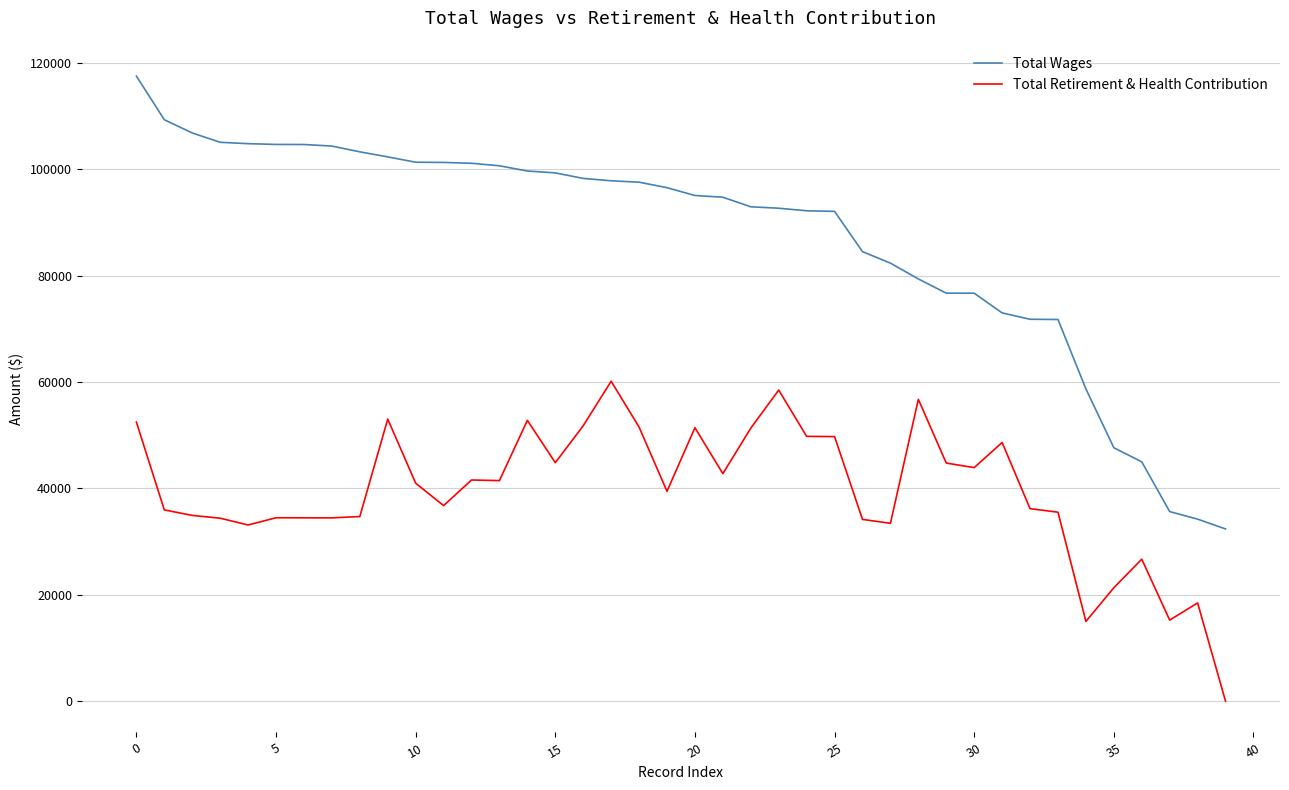

True or false: Total Wages and Total Retirement & Health Contribution cross at least once.

False